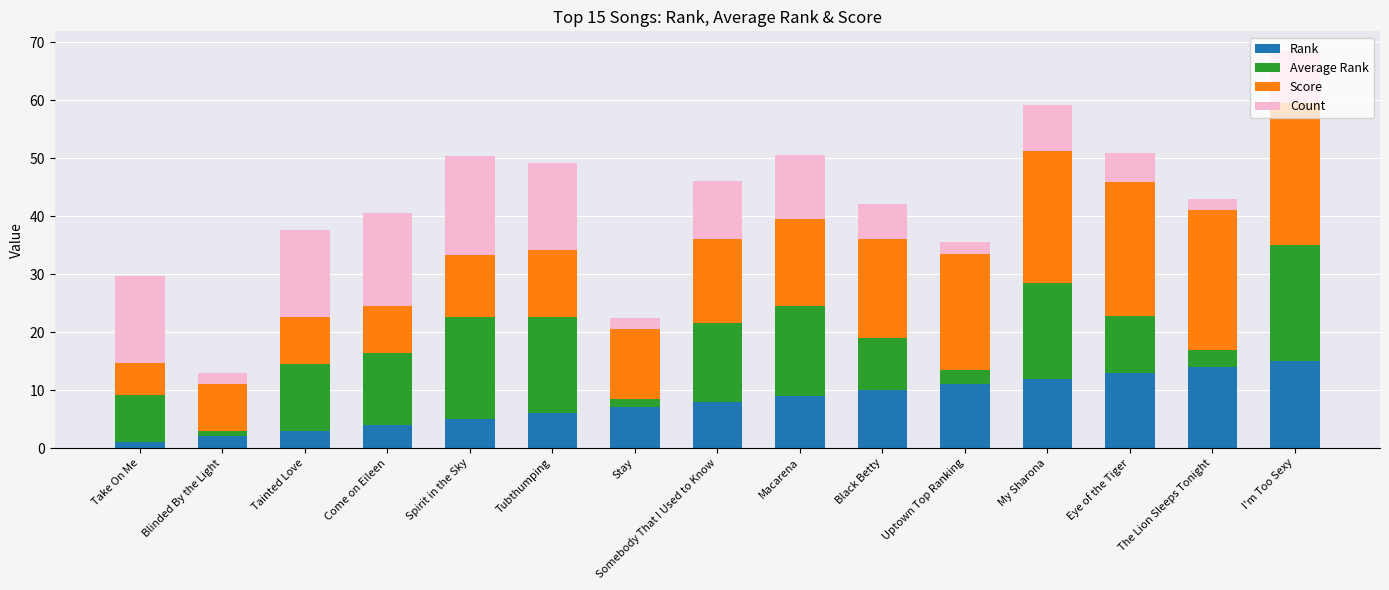

What is the difference between the maximum and second lowest values in the Rank series?

13.0